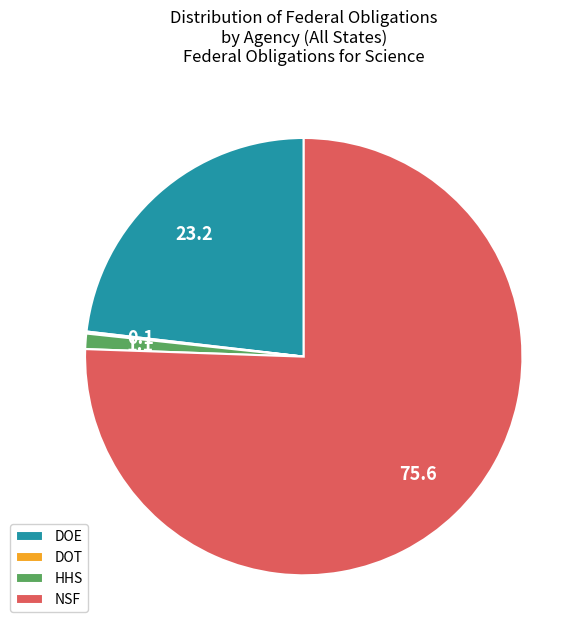

Does NSF account for over 50% of the chart?

Yes